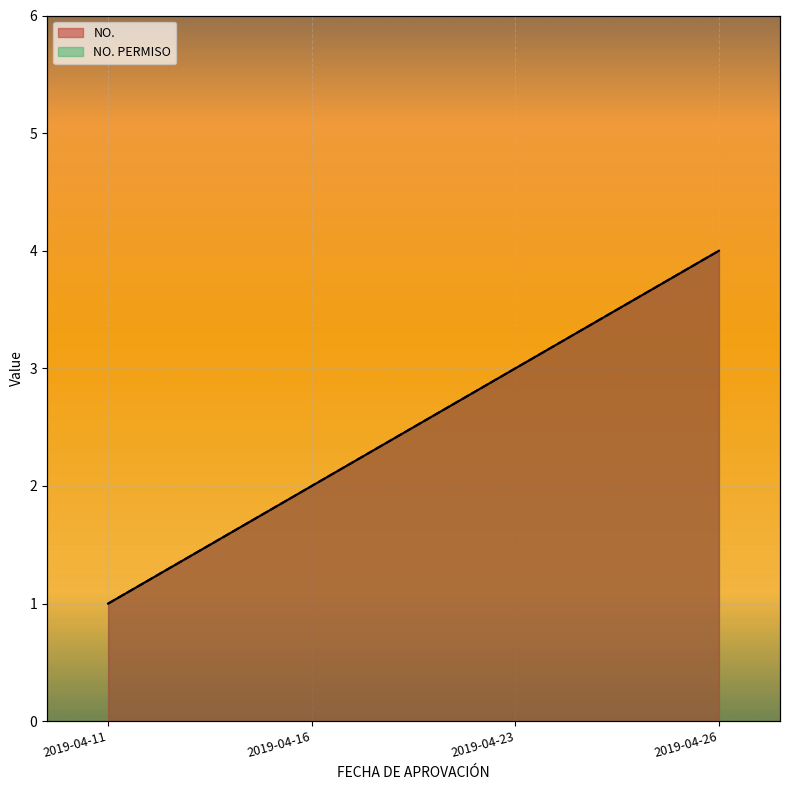

True or false: NO. PERMISO has a value of 1 at 2019-04-16.

False